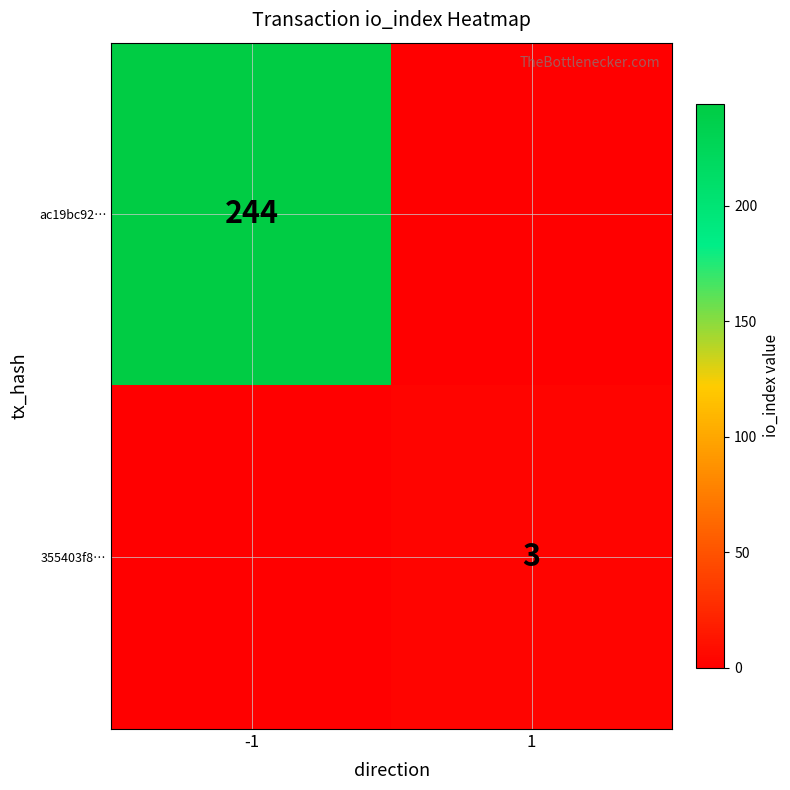

What is the spread (max minus min) of values at -1?

244